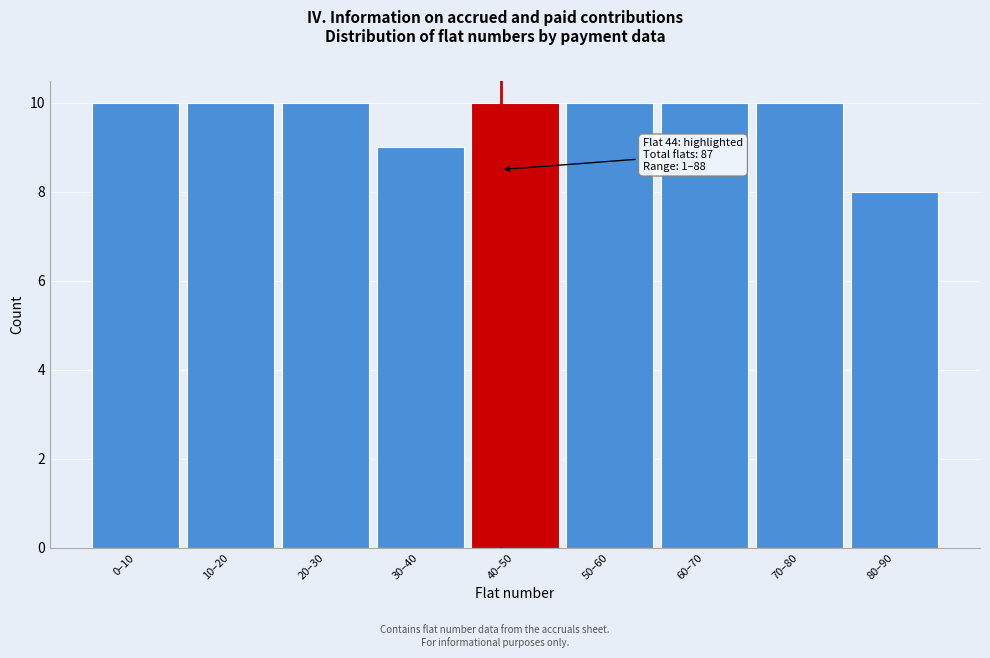

Reading left to right, list all the values displayed in this chart.

0–10=10	10–20=10	20–30=10	30–40=9	40–50=10	50–60=10	60–70=10	70–80=10	80–90=8